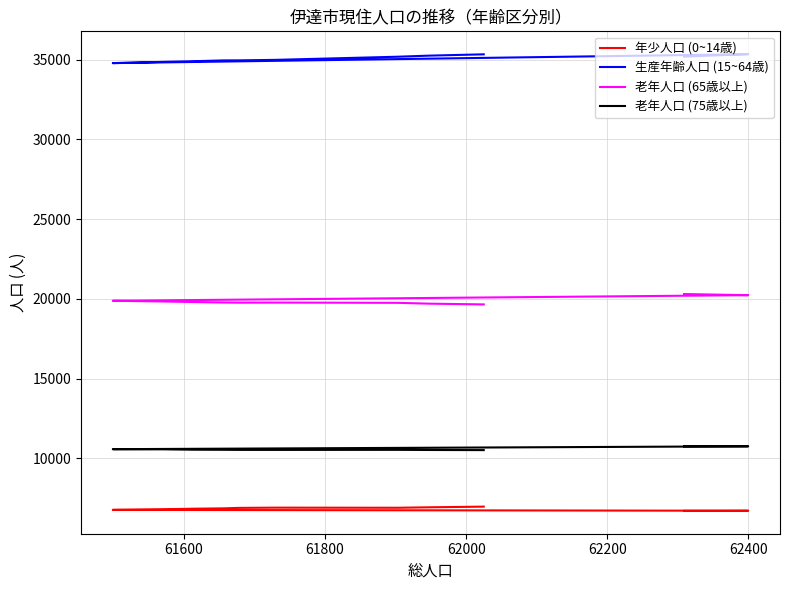

How many values in the 老年人口 (75歳以上) series exceed 10541?

5